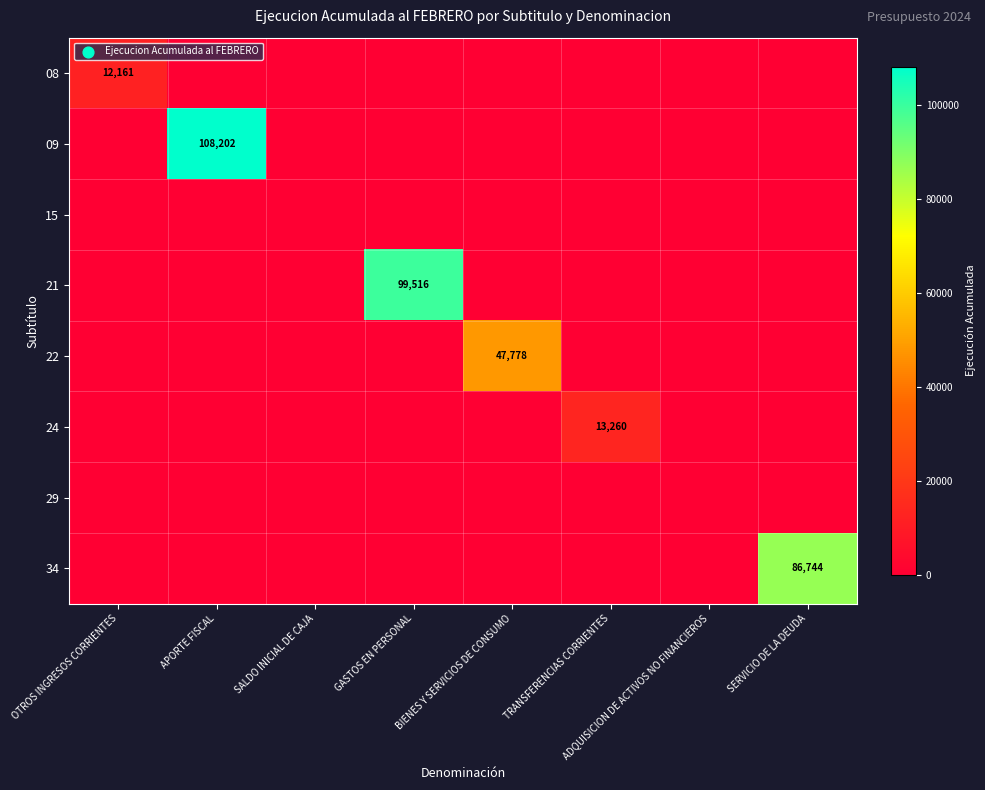

Where is 22 nearest to the value 23889?

OTROS INGRESOS CORRIENTES